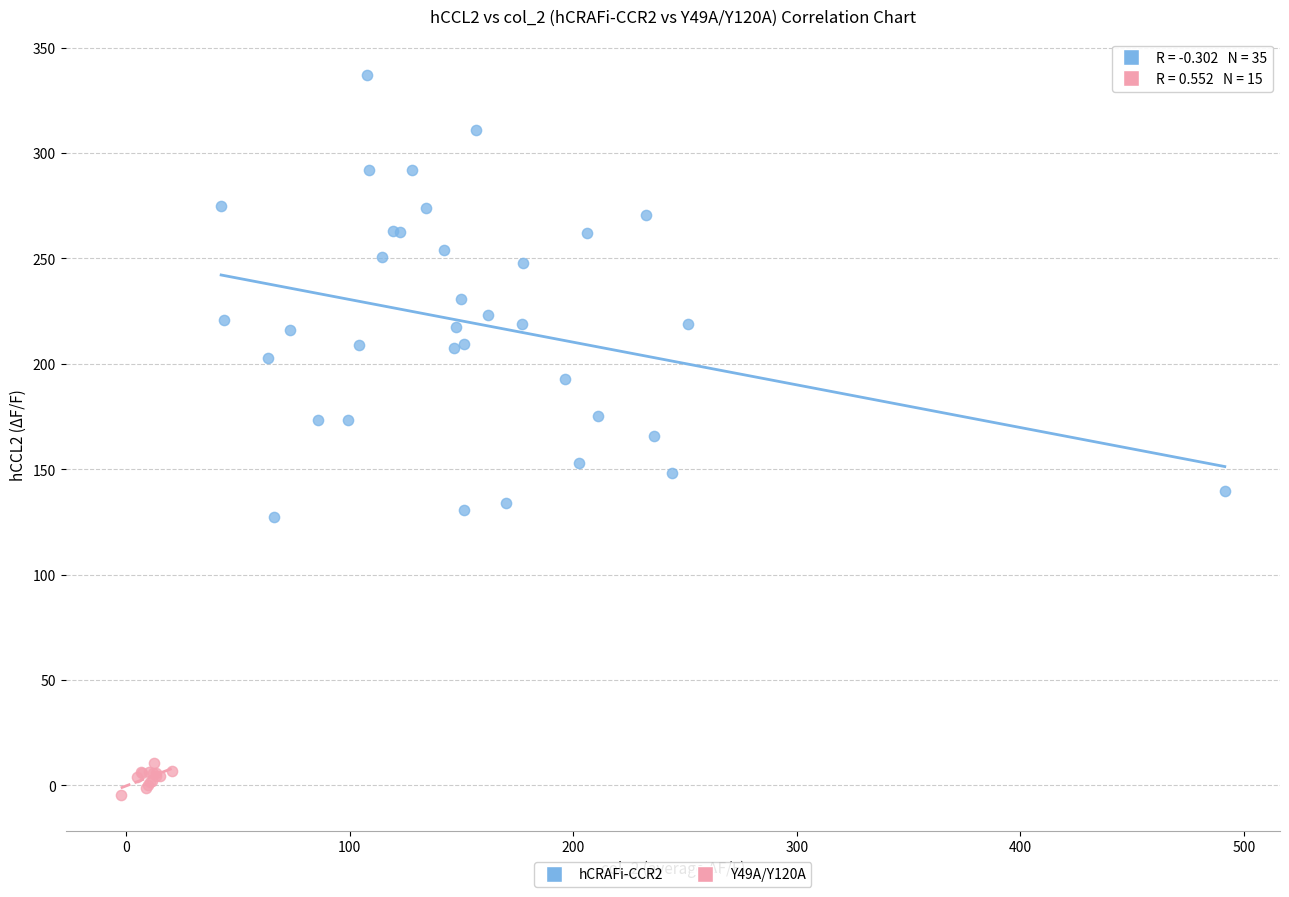

Which series contains the highest Y value?

hCRAFi-CCR2